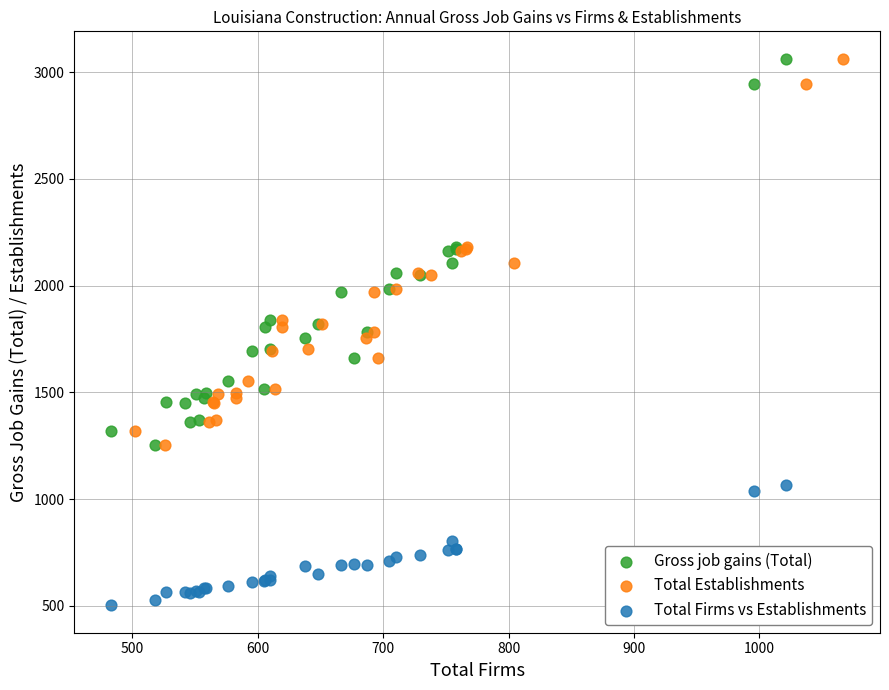

Which series contains the lowest Y value?

Total Firms vs Establishments